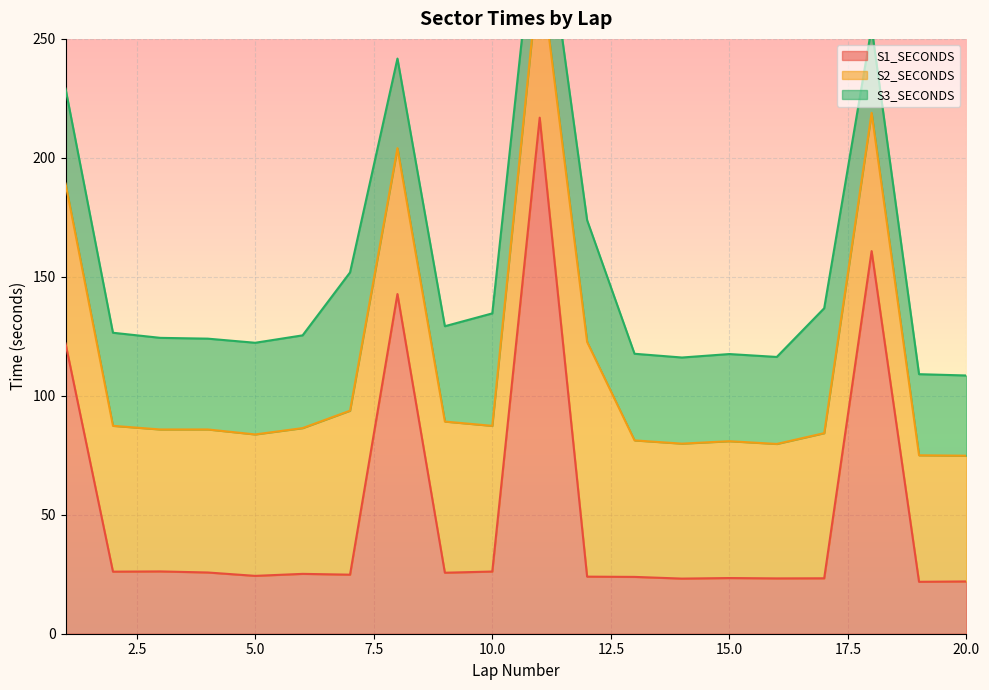

Which category has the lowest value in the S2_SECONDS series?

20